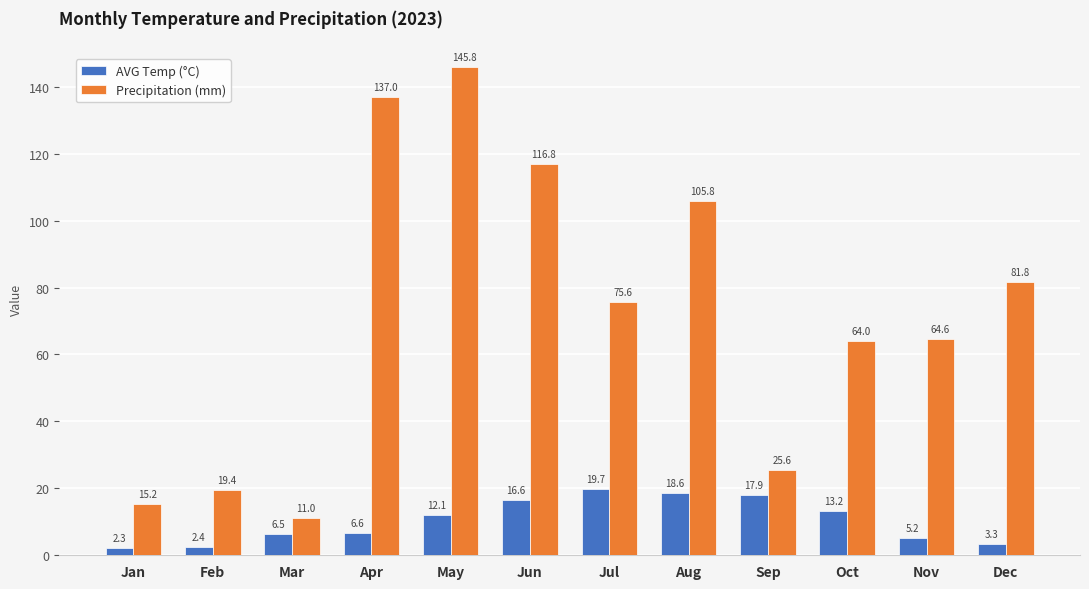

Rank the series by their maximum value, from highest to lowest.

Precipitation (mm), AVG Temp (°C)